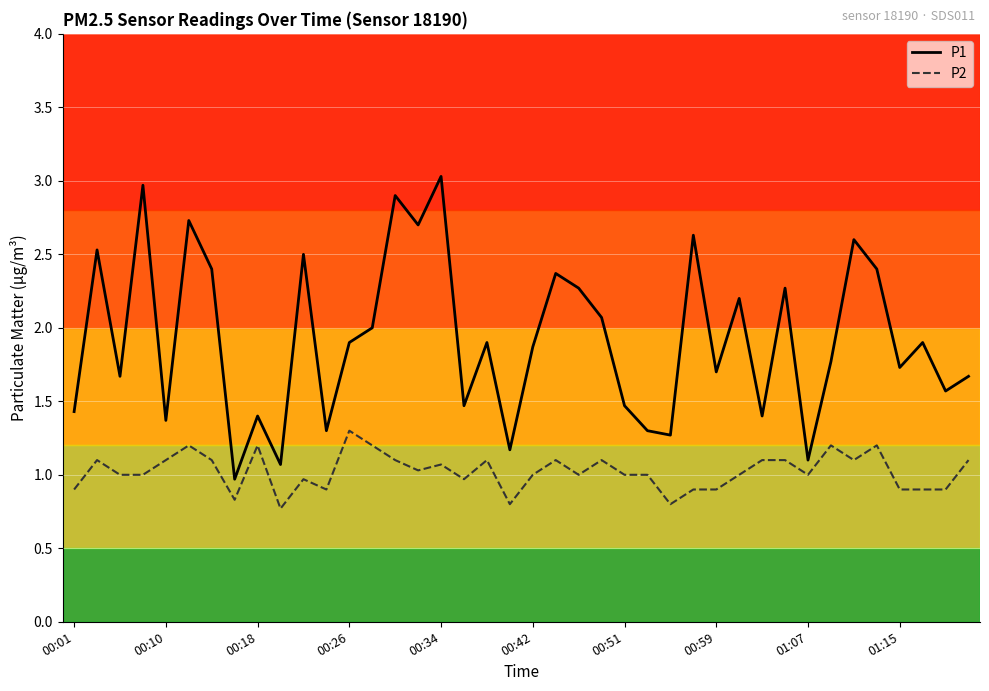

What is the difference between the maximum and minimum values in the P1 series?

2.1